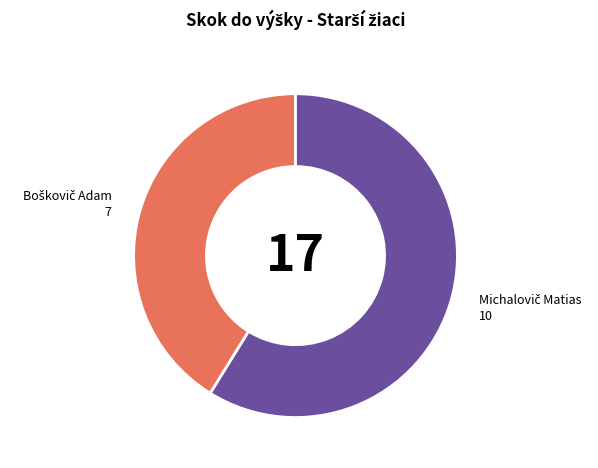

How many segments does this pie chart have?

2